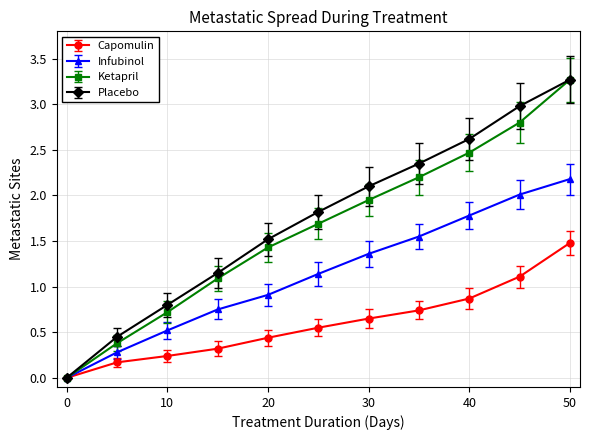

Count the number of data series in this chart.

4